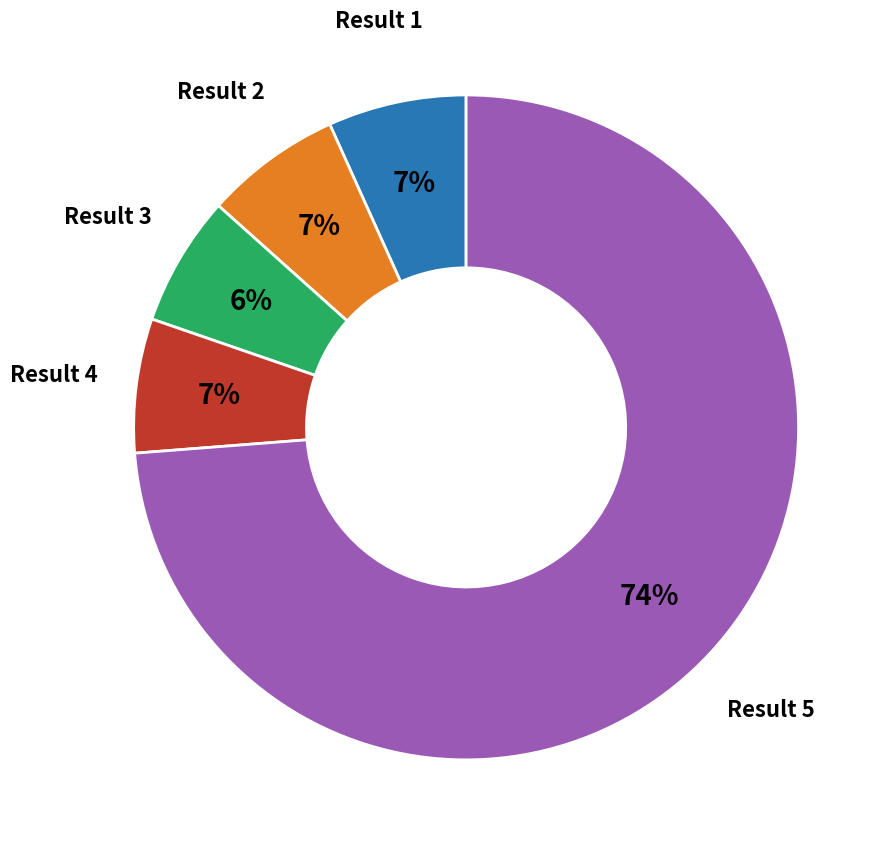

How many segments does this pie chart have?

5